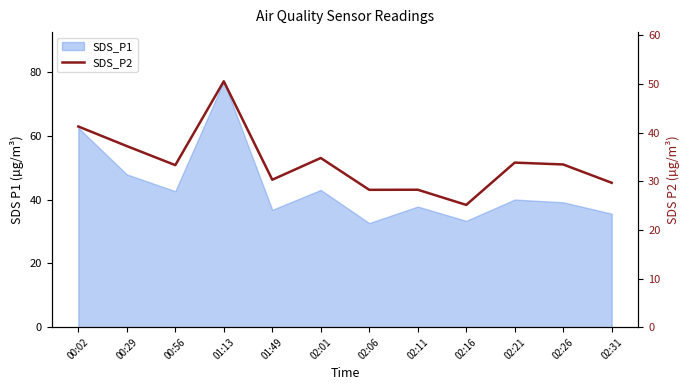

Is it true that the value at 02:06 is 15.9?

False